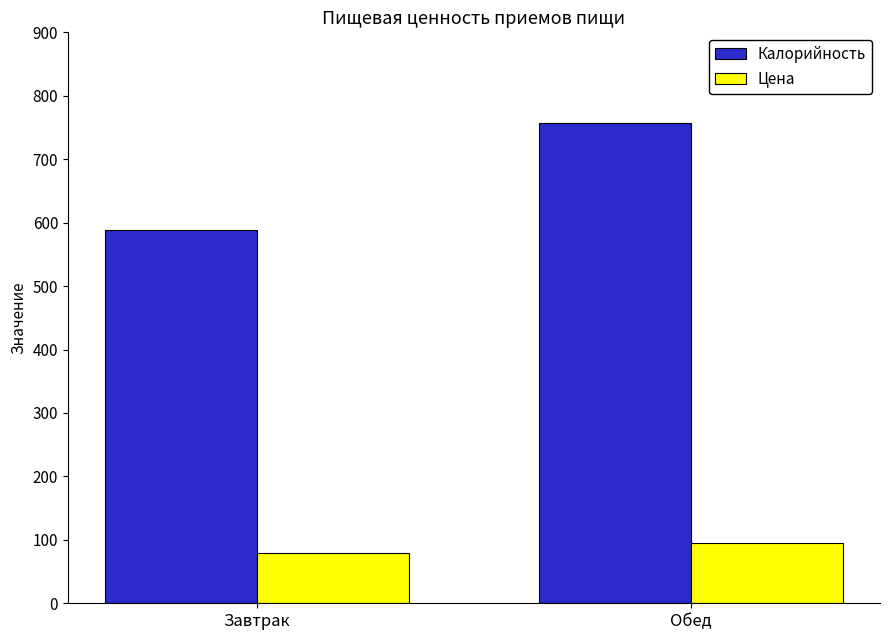

Reading right to left, transcribe all the data shown in this chart.

Калорийность: Обед=757.2	Завтрак=588.2
Цена: Обед=94.9	Завтрак=79.6